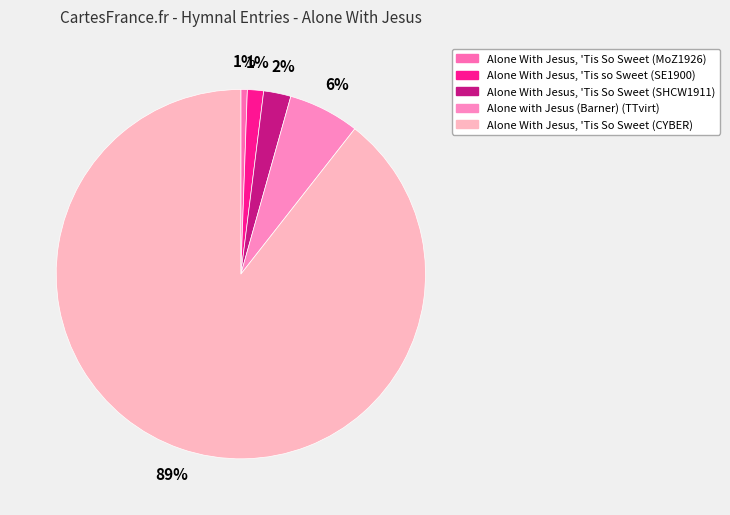

Does Alone With Jesus, 'Tis So Sweet (SHCW1911) represent more than half of the total?

No